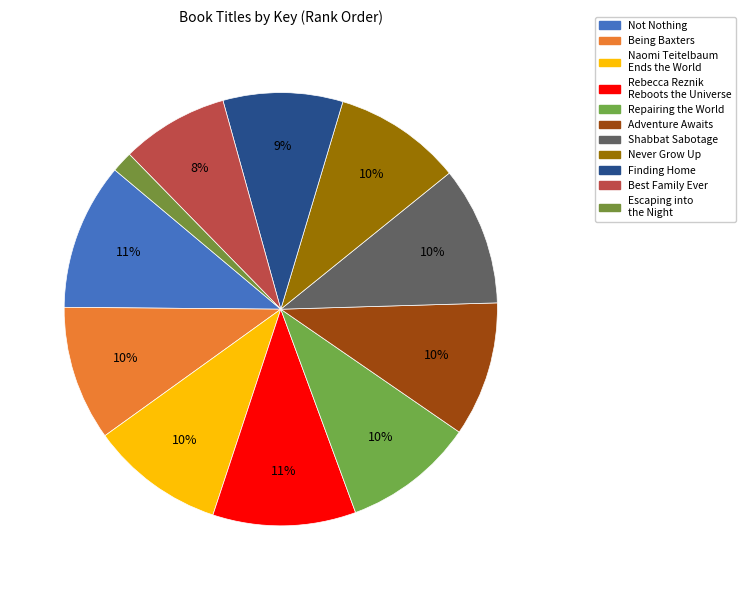

Is Never Grow Up the majority of the pie?

No